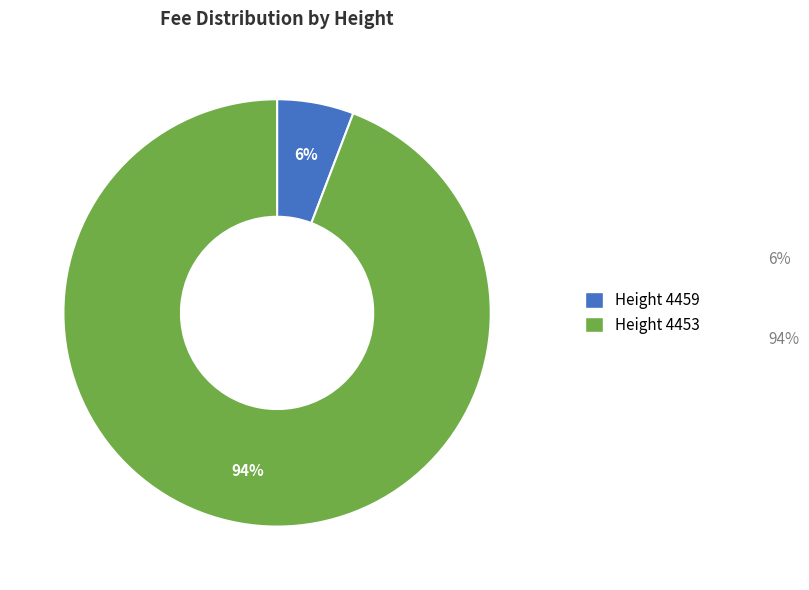

Is there a majority slice in this chart?

Yes